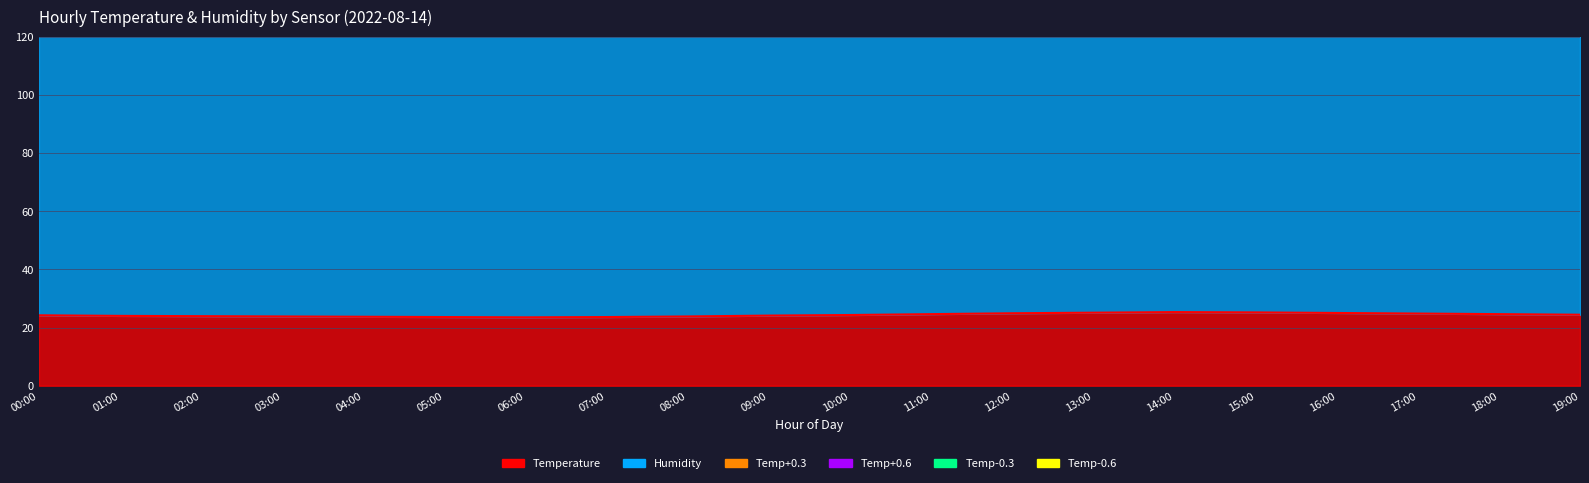

What is the average value of the Temp-0.6 series?

14.9